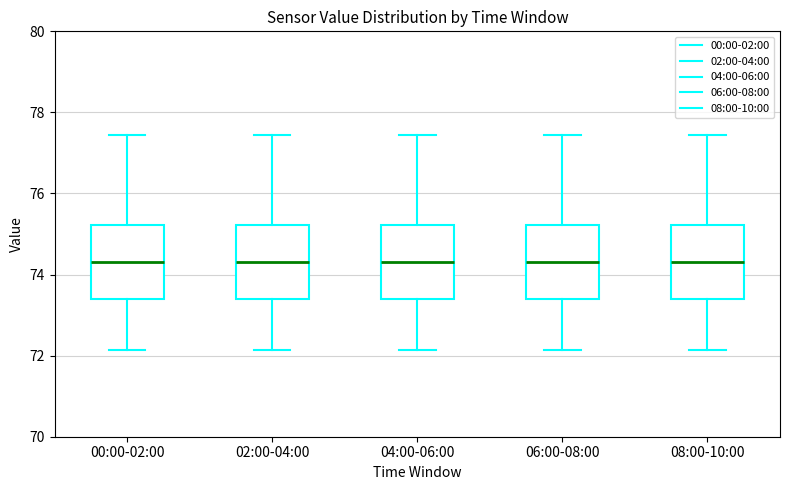

Reading left to right, transcribe this box plot: for each box, give where its median line is, the range the box spans, and where its two whiskers end, as read against the y-axis. The values are not printed on the chart, so give them approximately, as read against the axis.

00:00-02:00: median 74.4, box 73.4 to 75.2, whiskers 72.2 to 77.4
02:00-04:00: median 74.4, box 73.4 to 75.2, whiskers 72.2 to 77.4
04:00-06:00: median 74.4, box 73.4 to 75.2, whiskers 72.2 to 77.4
06:00-08:00: median 74.4, box 73.4 to 75.2, whiskers 72.2 to 77.4
08:00-10:00: median 74.4, box 73.4 to 75.2, whiskers 72.2 to 77.4